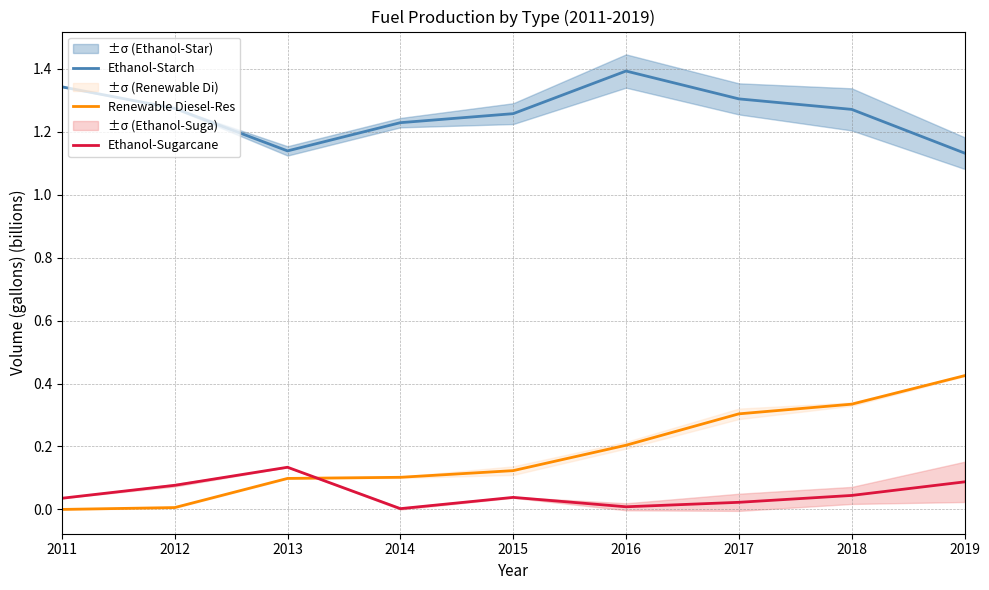

True or false: Ethanol-Sugarcane and Ethanol-Starch cross at least once.

False